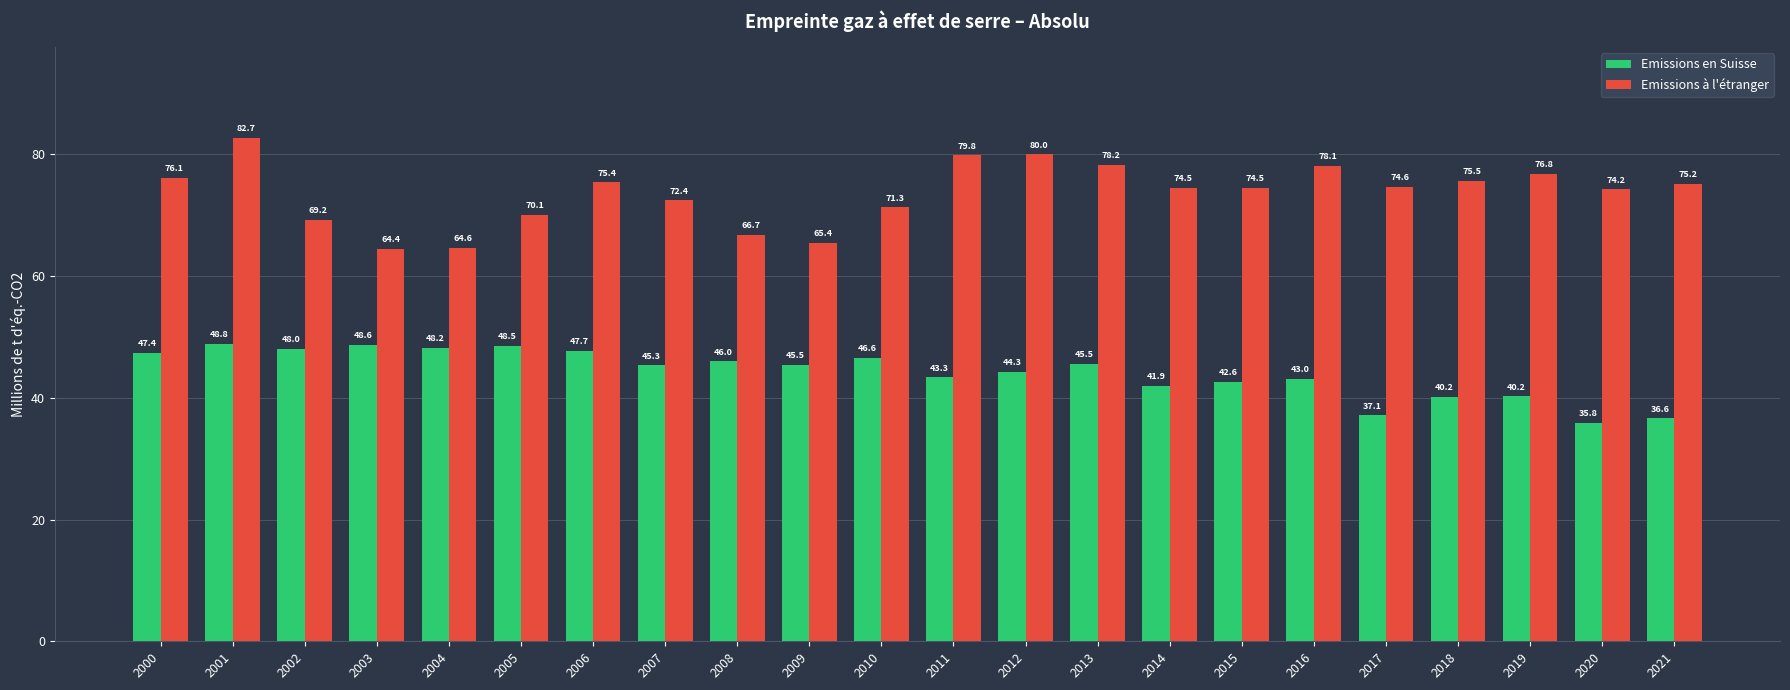

Is it true that Emissions à l'étranger equals 25.0 at 2016?

False